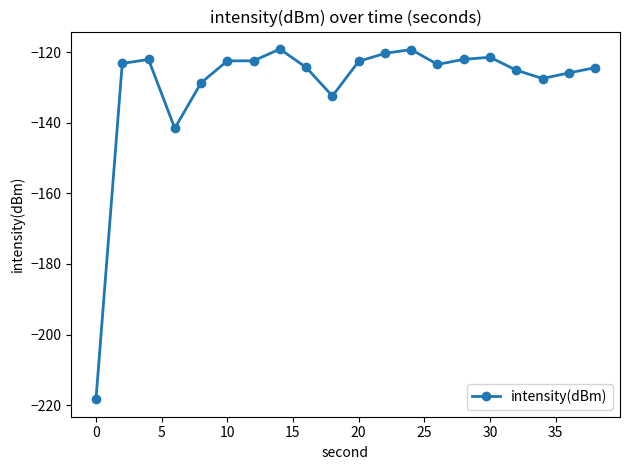

What is the greatest value displayed?

-119.1